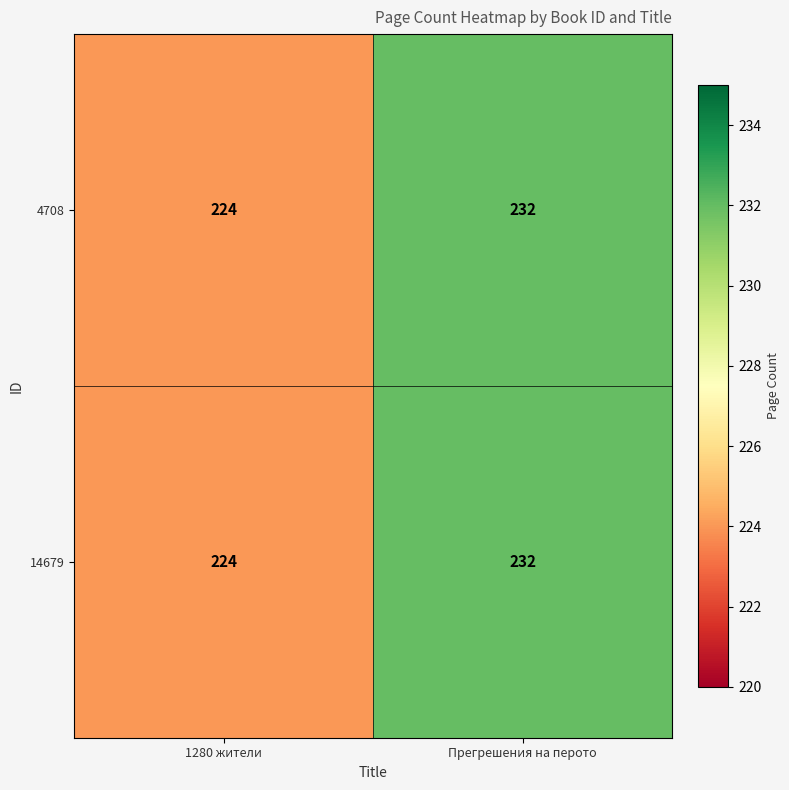

List the labels in order of 4708 value, smallest first.

1280 жители, Прегрешения на перото